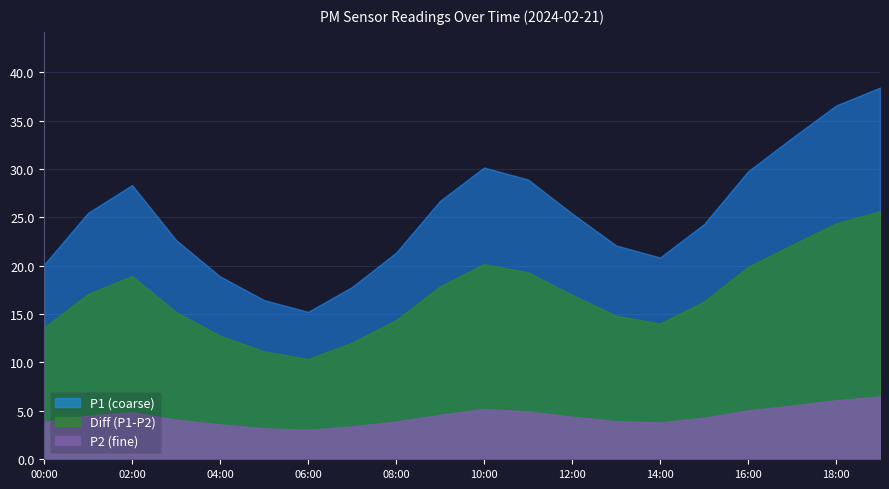

True or false: Diff (P1-P2) and P1 (coarse) intersect in this chart.

False